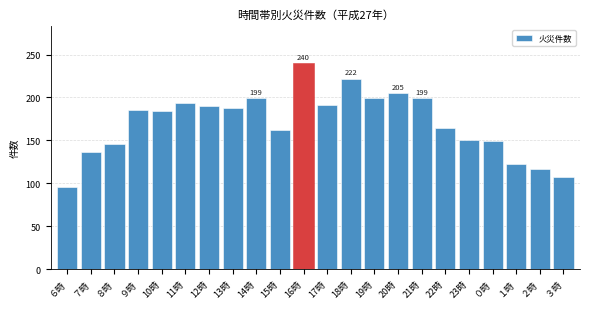

What value does the data have at 22時, to the nearest 10?

160